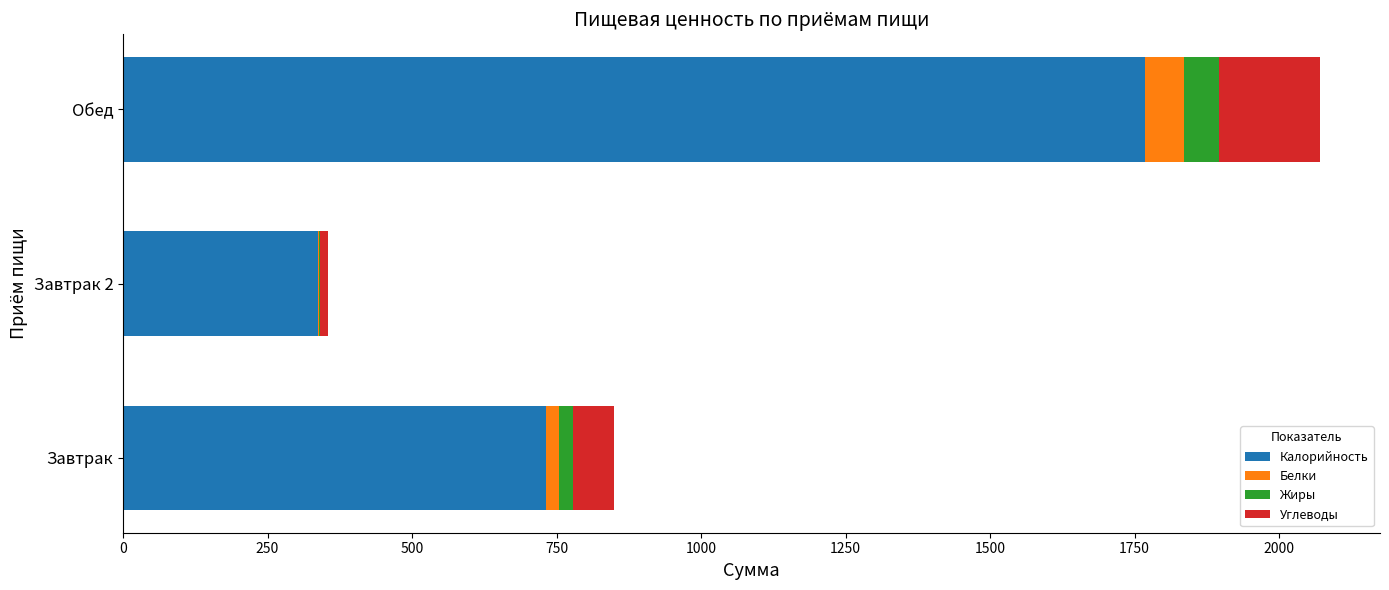

At which category is the sum across all series the highest?

Обед